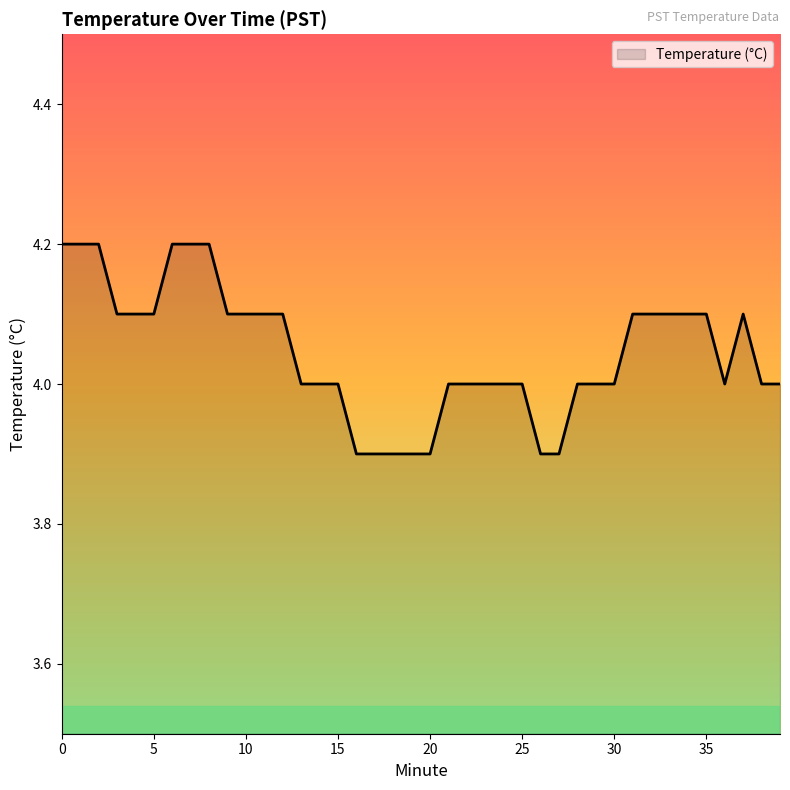

What is the minimum value shown in the chart?

3.9